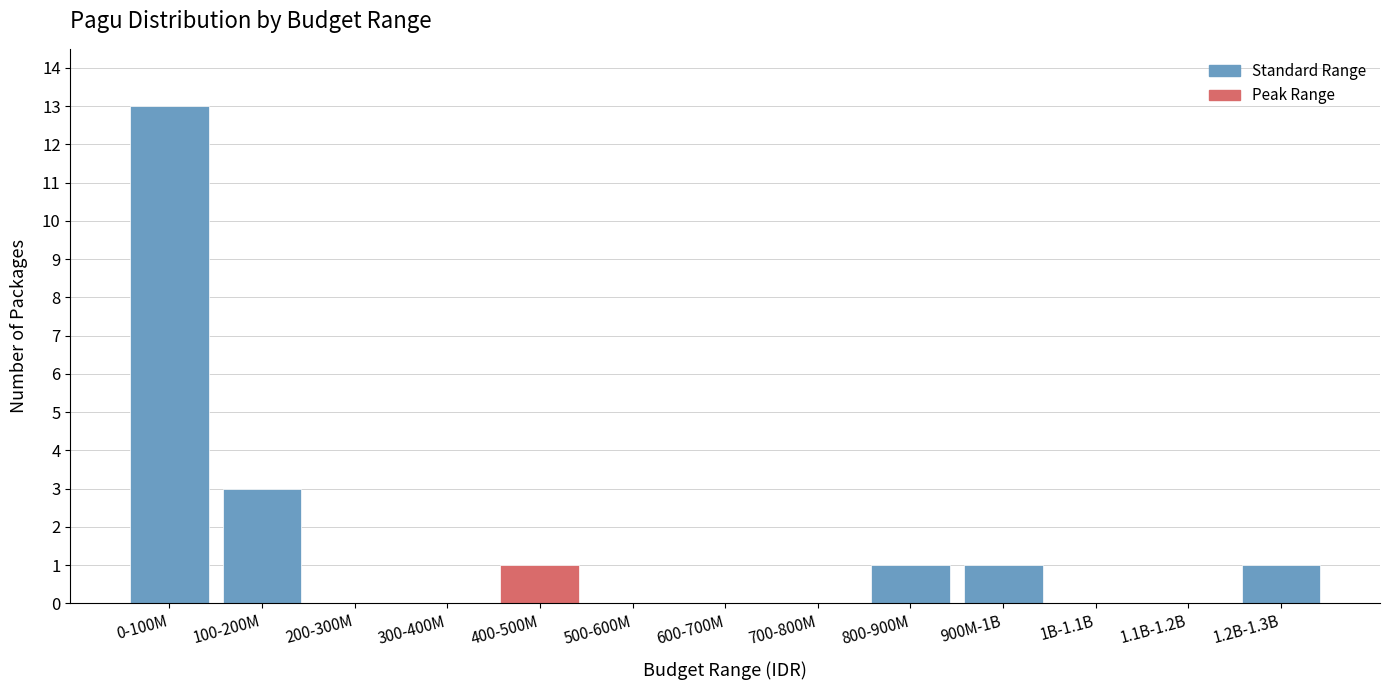

Reading right to left, transcribe all the data shown in this chart.

1.2B-1.3B=1	1.1B-1.2B=0	1B-1.1B=0	900M-1B=1	800-900M=1	700-800M=0	600-700M=0	500-600M=0	400-500M=1	300-400M=0	200-300M=0	100-200M=3	0-100M=13